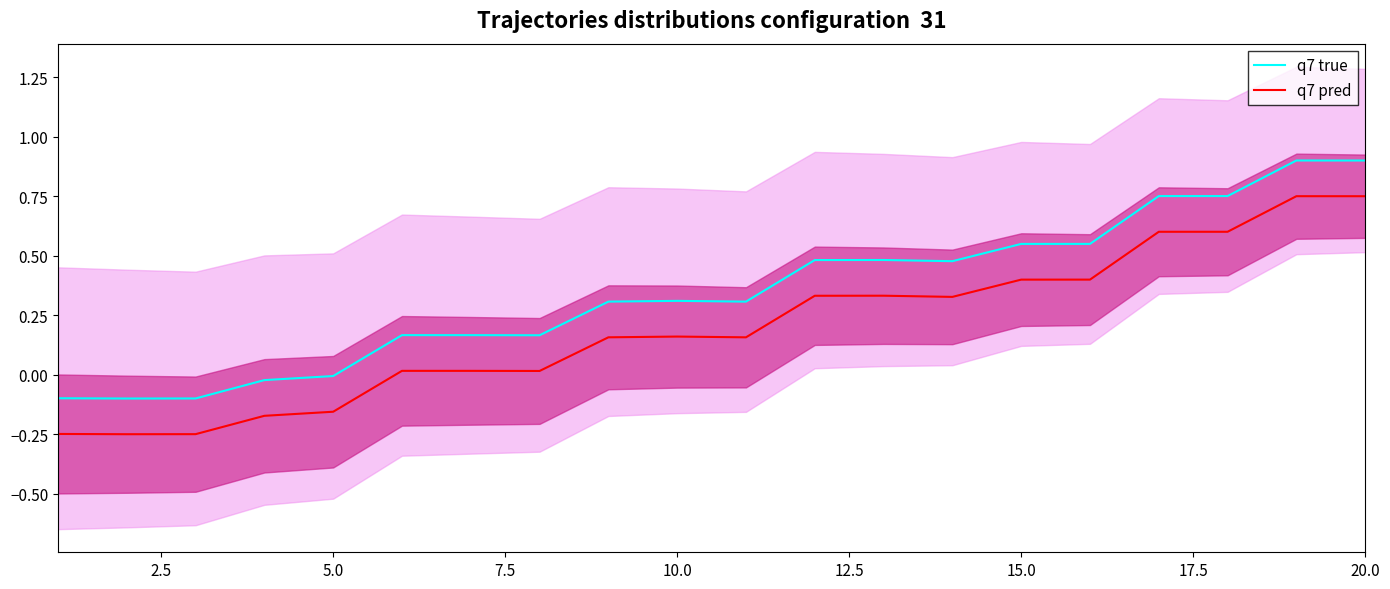

How many data points in q7 pred are less than 0?

5